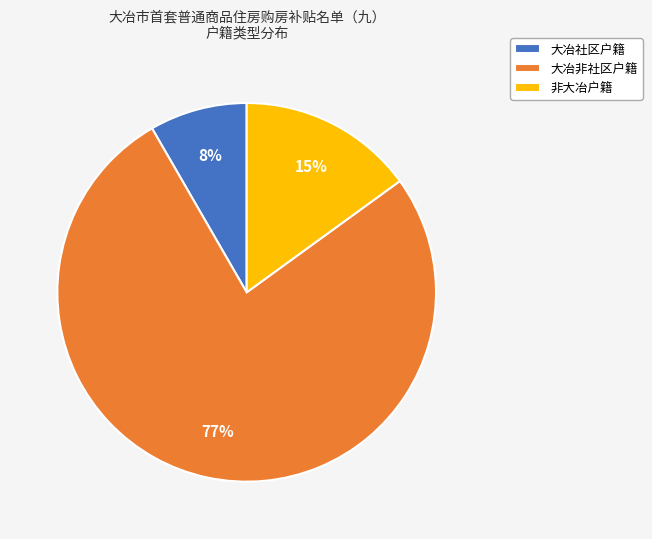

Approximately how many times larger is the value at 非大冶户籍 compared to 大冶非社区户籍?

0.2